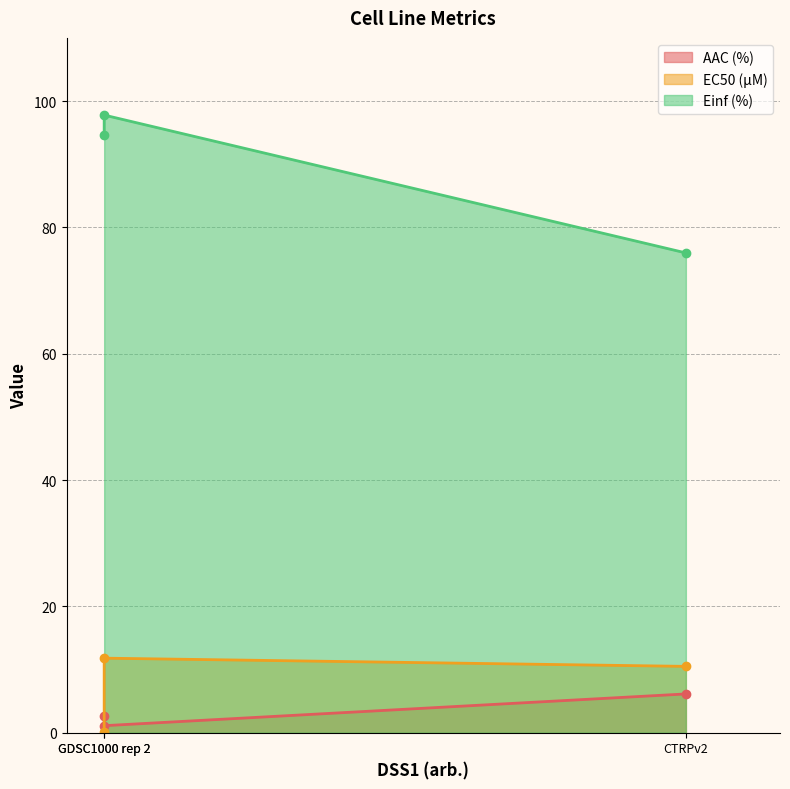

How many categories are shown in the chart?

3